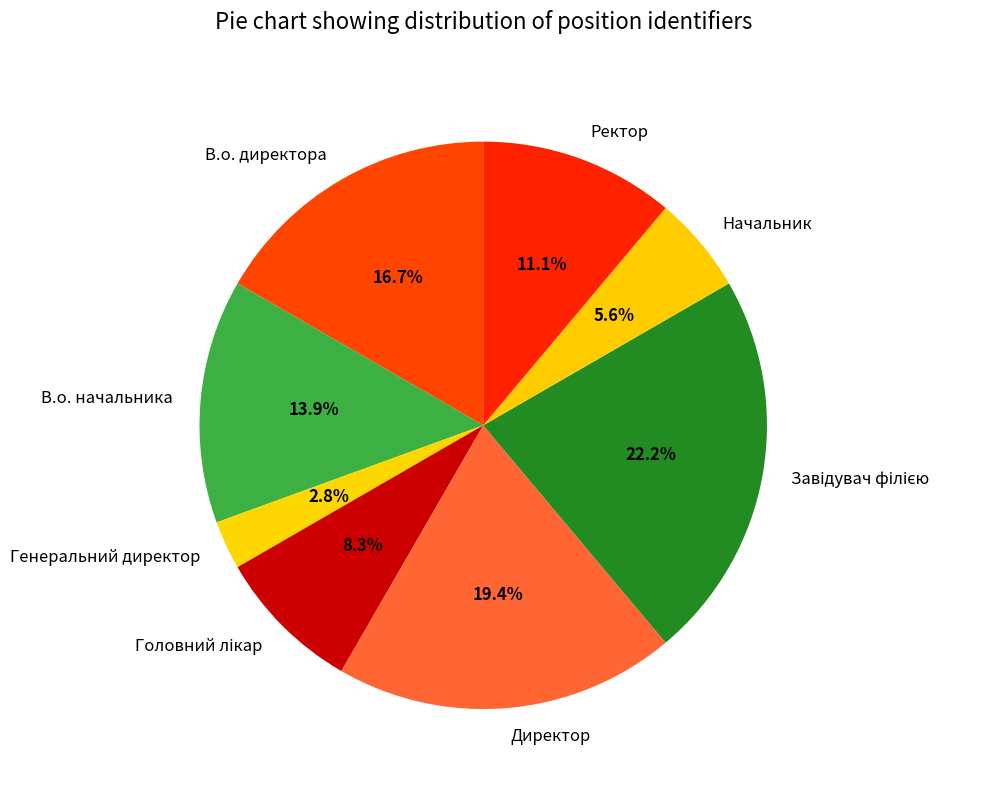

How many segments does this pie chart have?

8